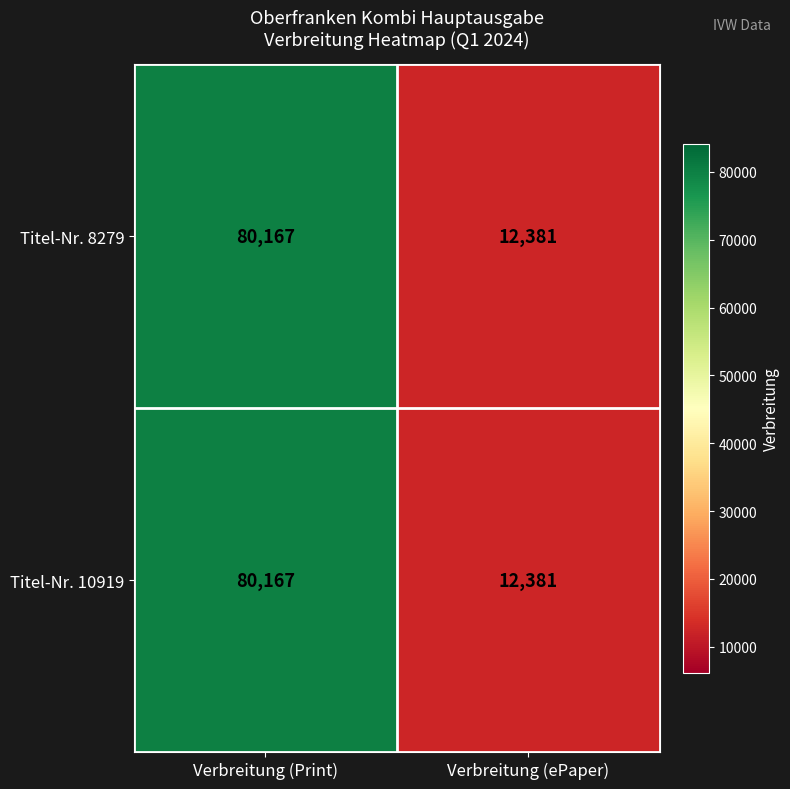

Which category has the lowest value in the Titel-Nr. 10919 series?

Verbreitung (ePaper)